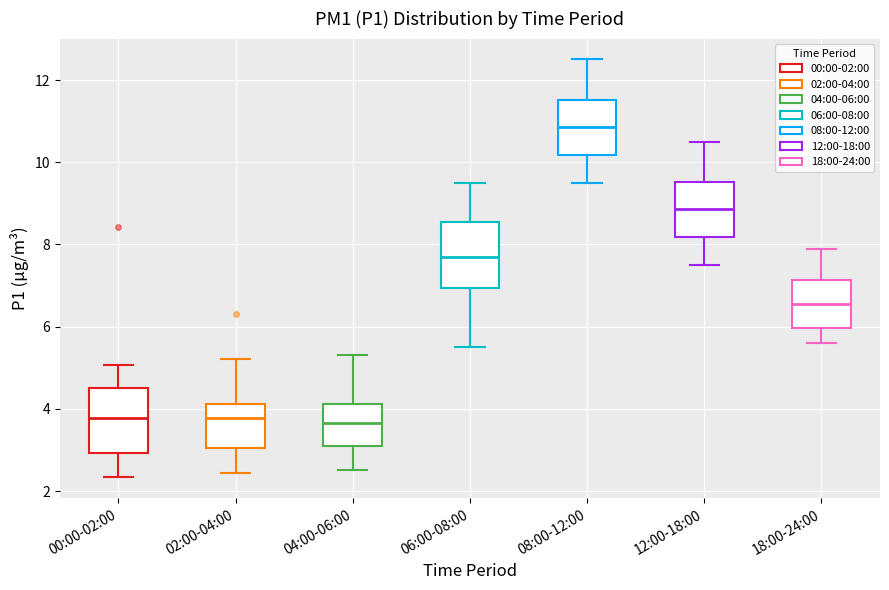

Which box has the highest median line?

08:00-12:00